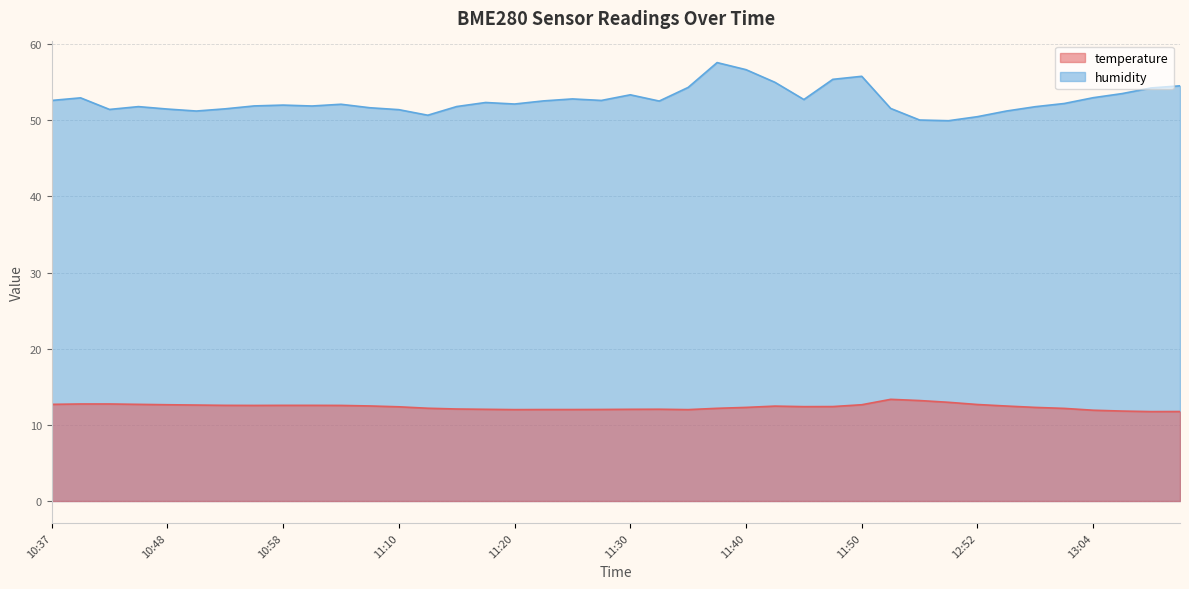

Which series has the largest total across all categories?

humidity